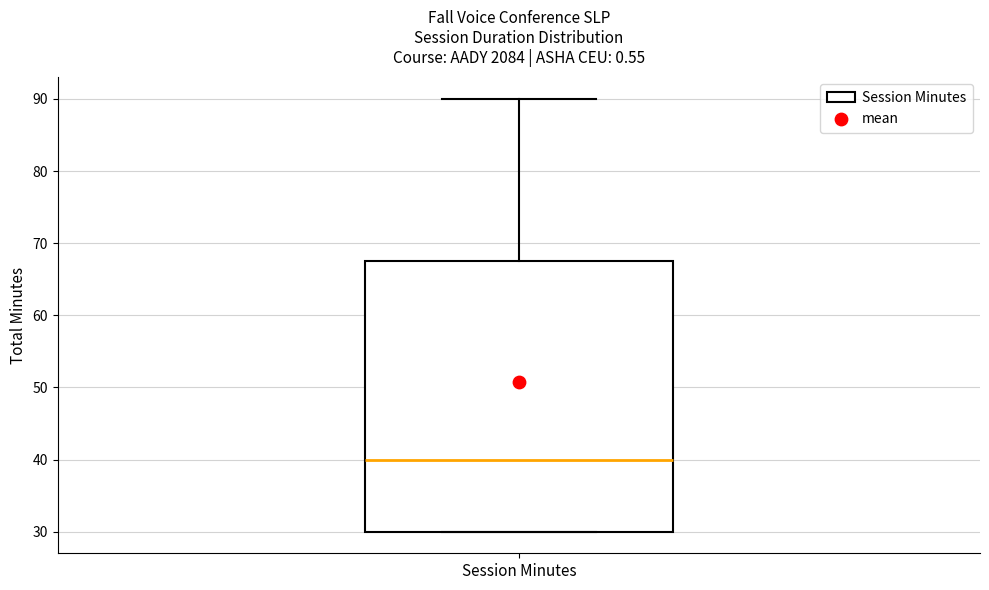

Transcribe this box plot: give where the median line is, the range the box spans, and where the two whiskers end, as read against the y-axis. The values are not printed on the chart, so give them approximately, as read against the axis.

median 40, box 30 to 68, whiskers 30 to 90